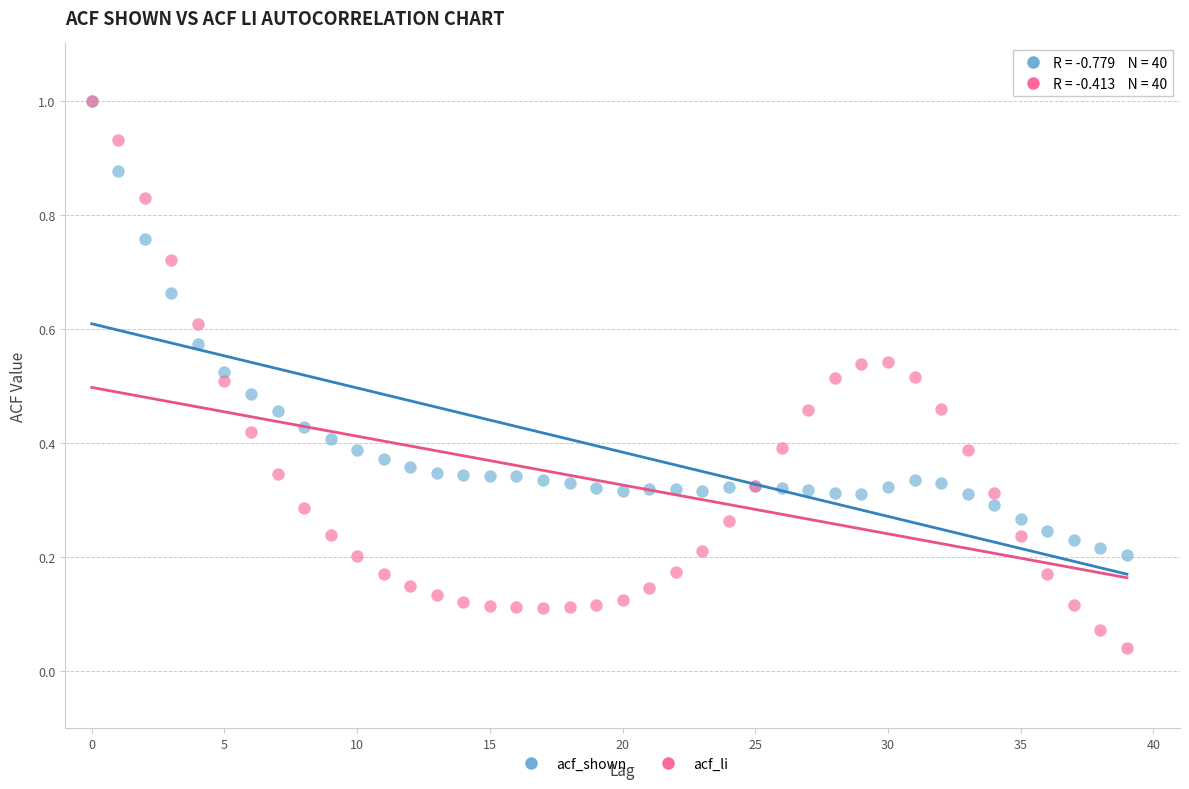

What are all the series names shown in the legend?

acf_shown, acf_li